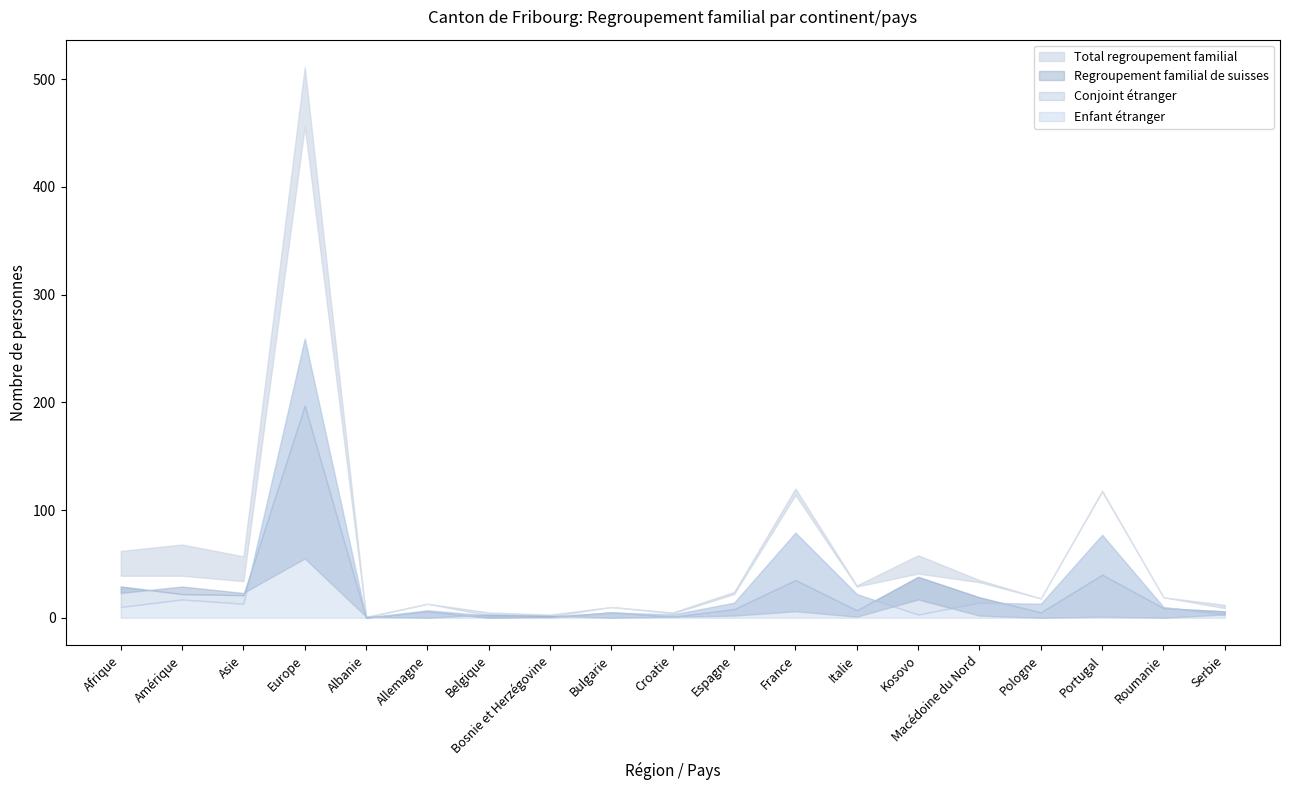

The value of Regroupement familial d etrangers at Belgique is 3. True or false?

False